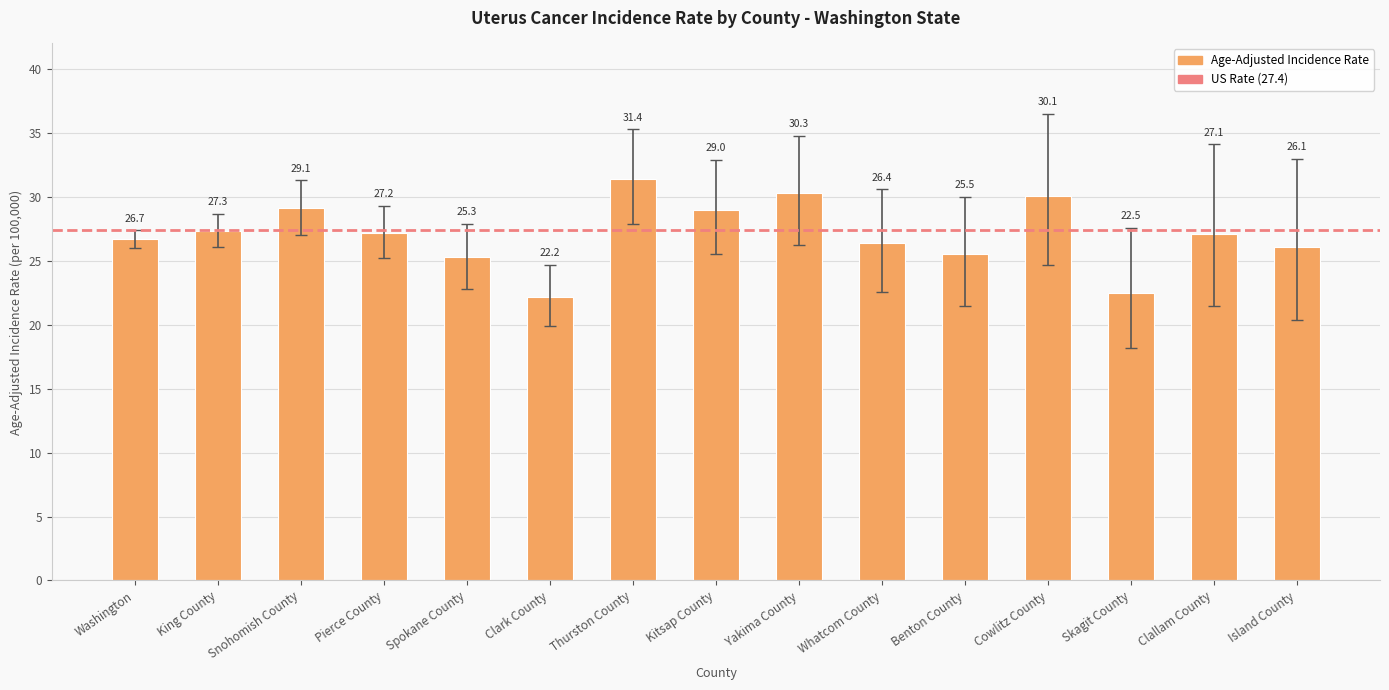

Where does the data first go above 27?

King County